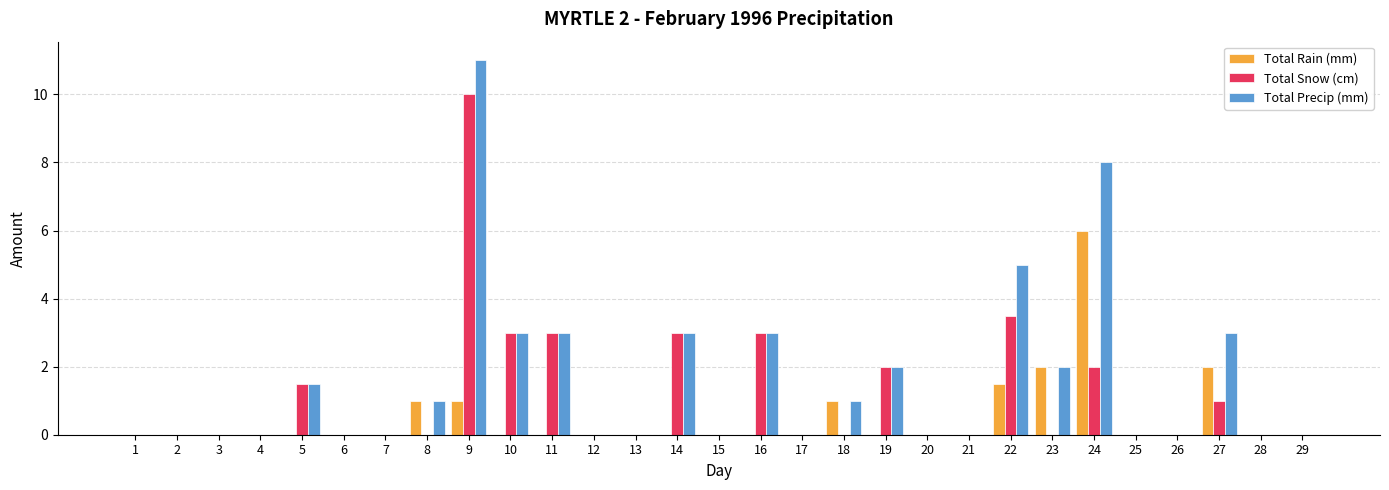

How many series are shown in this chart?

3